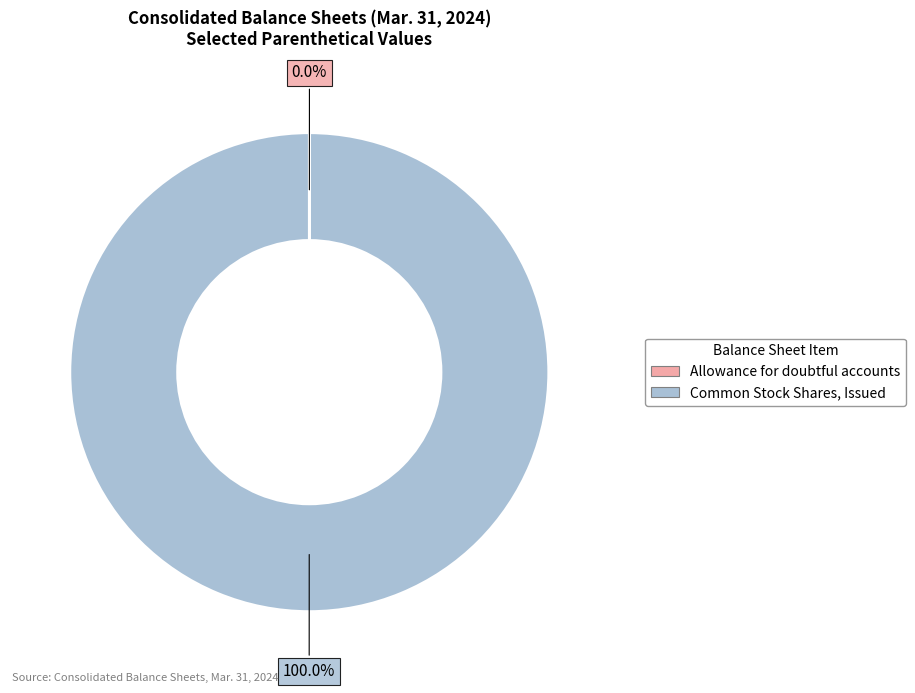

Is Common Stock Shares, Issued the majority of the pie?

Yes